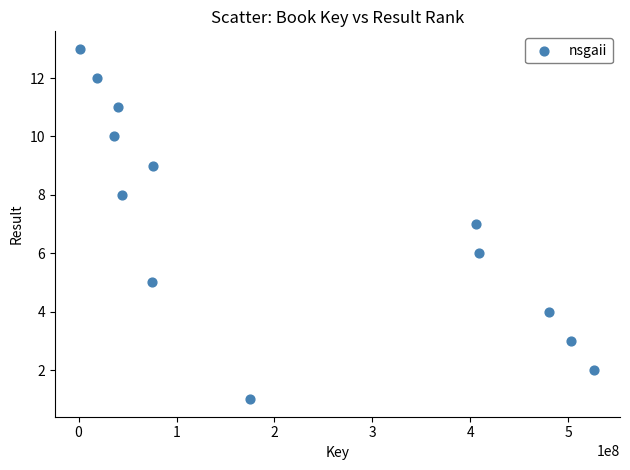

What is the range of Y values (max minus min)?

12